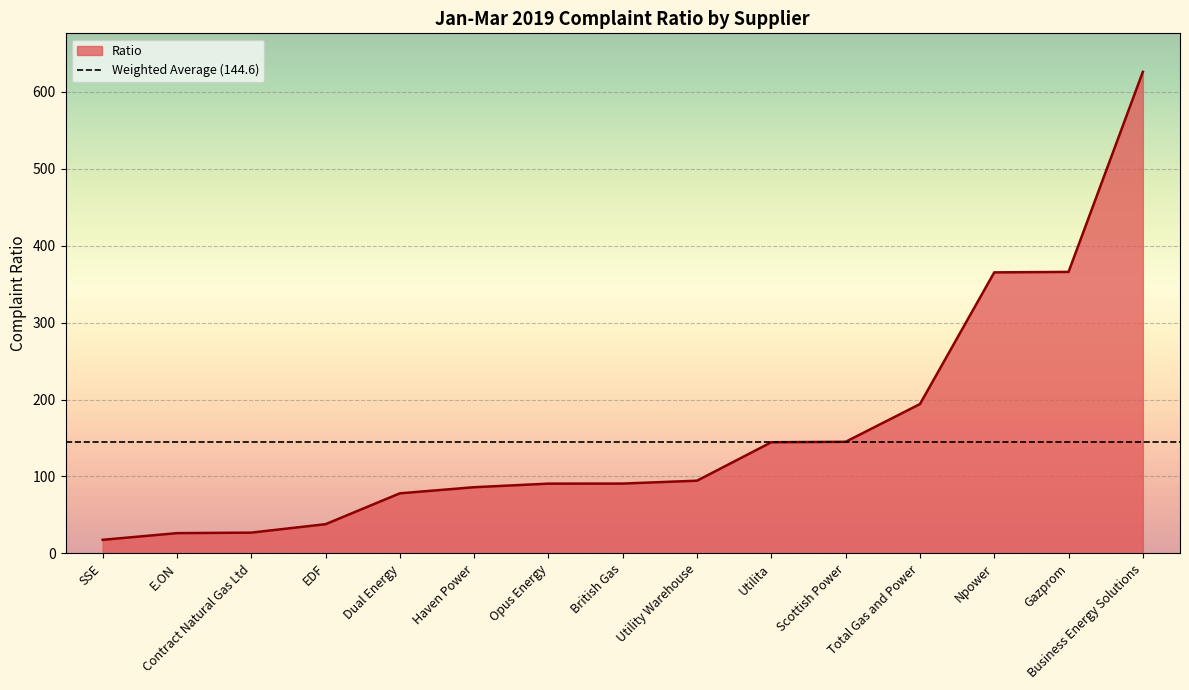

Reading right to left, list all the values displayed in this chart.

Business Energy Solutions=625.9	Gazprom=365.9	Npower=365.3	Total Gas and Power=194.1	Scottish Power=145.1	Utilita=144.5	Utility Warehouse=94.5	British Gas=90.8	Opus Energy=90.7	Haven Power=86.1	Dual Energy=78.1	EDF=38.0	Contract Natural Gas Ltd=27.0	E.ON=26.4	SSE=17.7